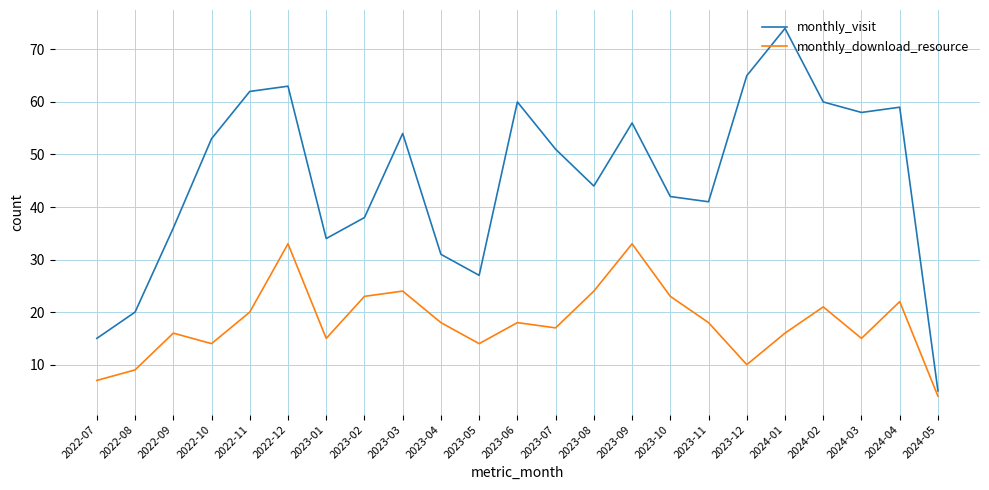

What is the spread (max minus min) of values at 2023-09?

23